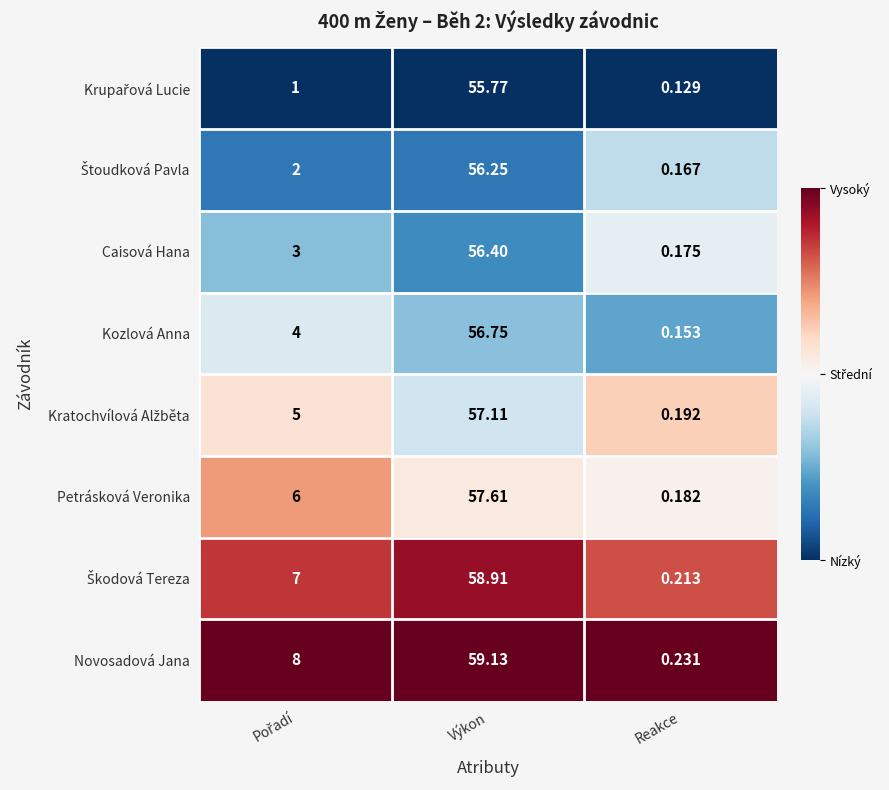

Which label corresponds to the smallest value in the chart?

Reakce